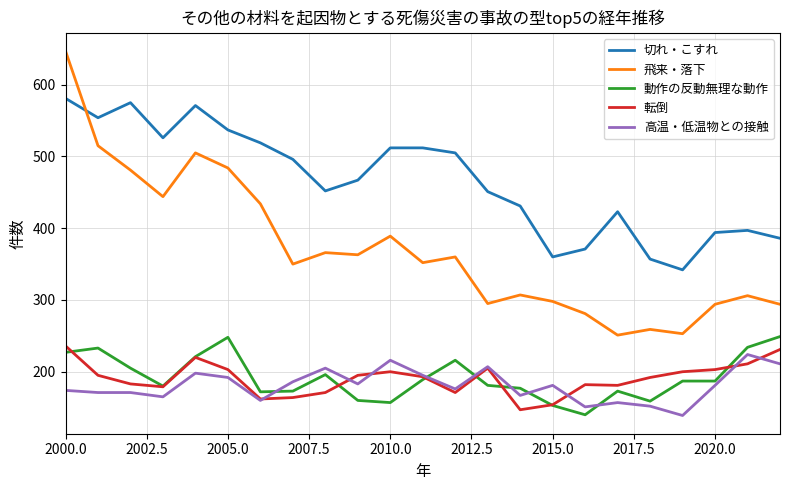

What is the difference between the second highest and second lowest values in the 飛来・落下 series?

262